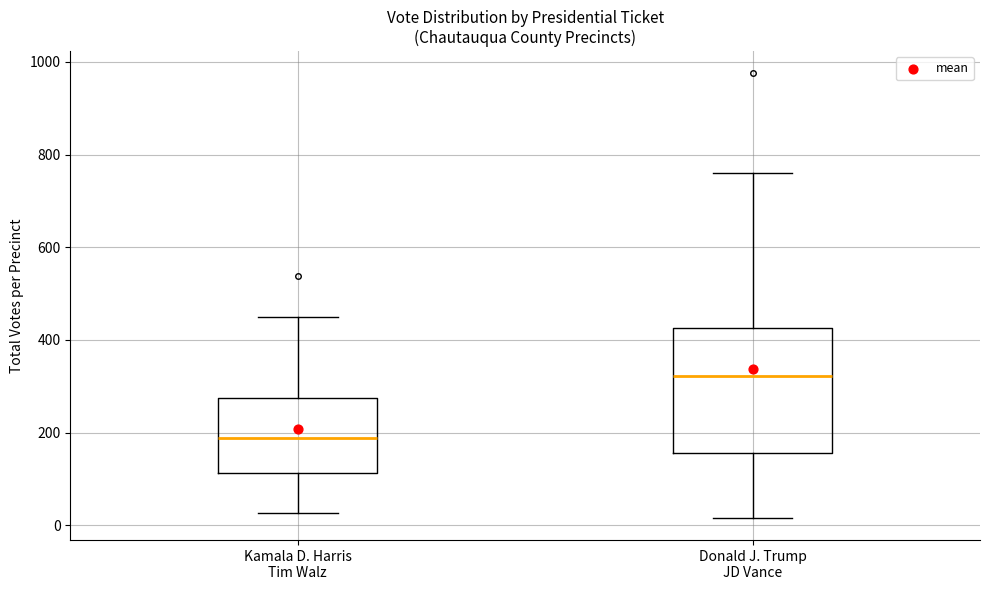

Which box's median line is the lowest?

Kamala D. Harris Tim Walz